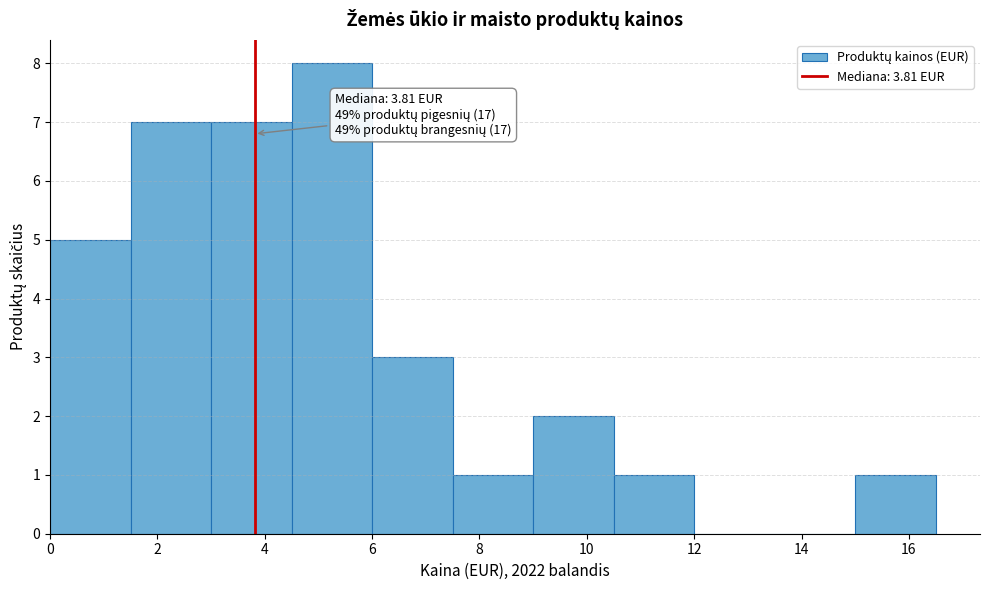

Which range on the x-axis has the tallest bar?

4.5 to 6.0